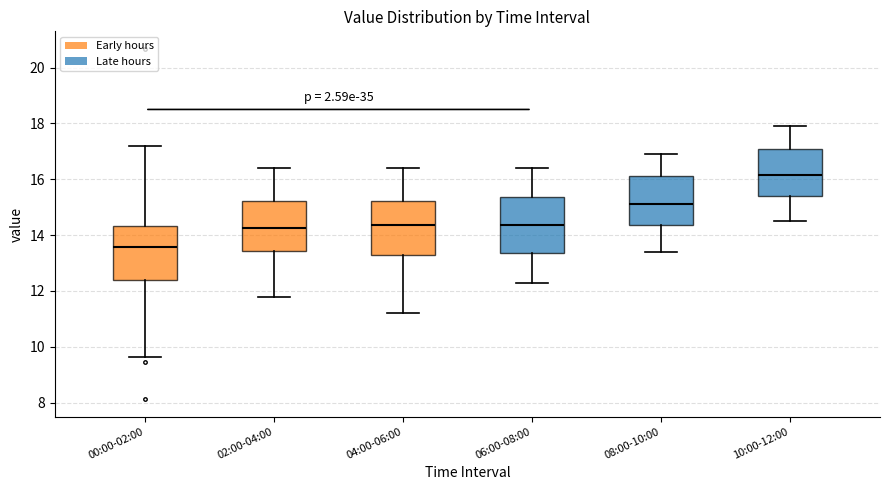

Reading left to right, transcribe this box plot: for each box, give where its median line is, the range the box spans, and where its two whiskers end, as read against the y-axis. The values are not printed on the chart, so give them approximately, as read against the axis.

00:00-02:00: median 13.6, box 12.4 to 14.4, whiskers 9.6 to 17.2
02:00-04:00: median 14.2, box 13.4 to 15.2, whiskers 11.8 to 16.4
04:00-06:00: median 14.4, box 13.2 to 15.2, whiskers 11.2 to 16.4
06:00-08:00: median 14.4, box 13.4 to 15.4, whiskers 12.4 to 16.4
08:00-10:00: median 15.2, box 14.4 to 16.2, whiskers 13.4 to 17.0
10:00-12:00: median 16.2, box 15.4 to 17.2, whiskers 14.6 to 18.0